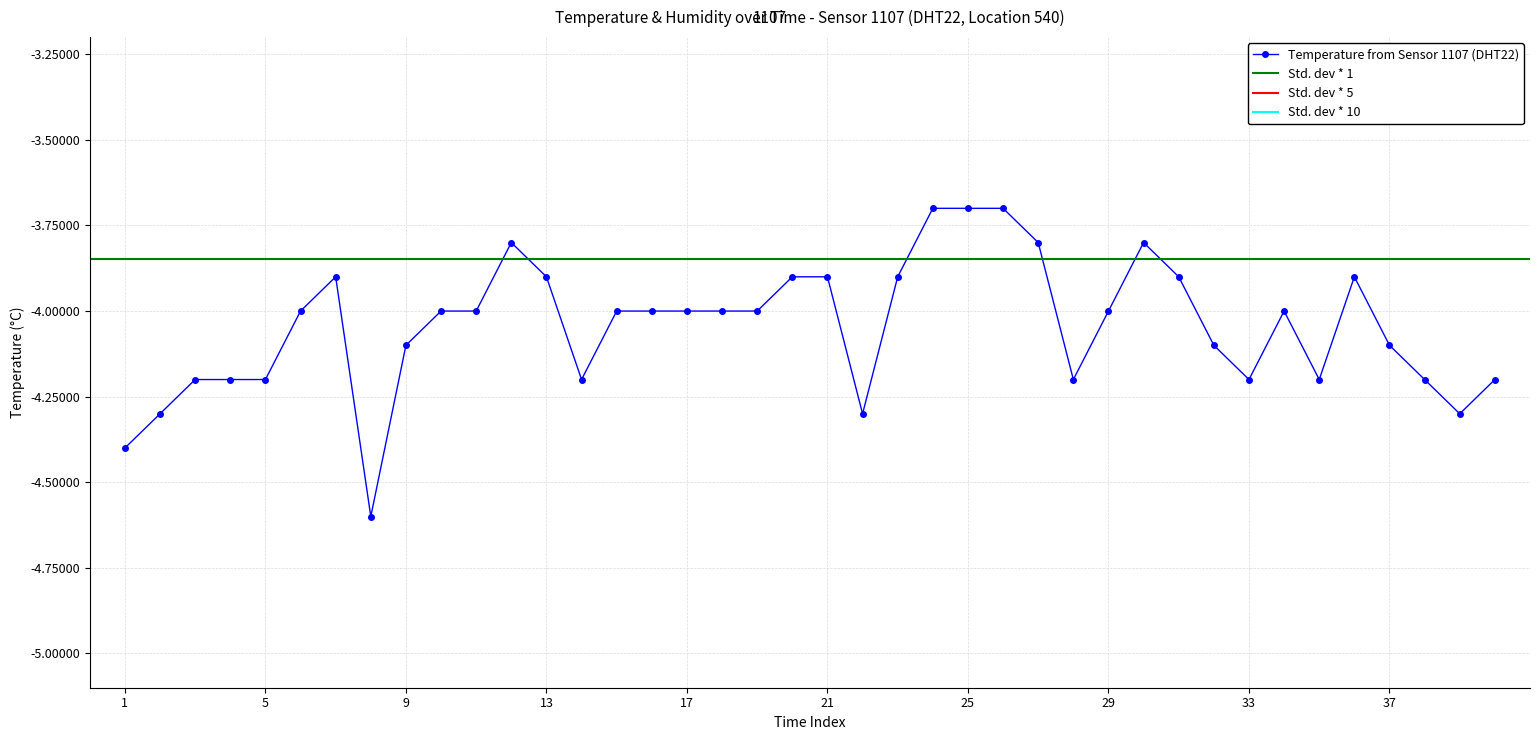

Reading right to left, transcribe all the data shown in this chart.

-4.2	-4.3	-4.2	-4.1	-3.9	-4.2	-4.0	-4.2	-4.1	-3.9	-3.8	-4.0	-4.2	-3.8	-3.7	-3.7	-3.7	-3.9	-4.3	-3.9	-3.9	-4.0	-4.0	-4.0	-4.0	-4.0	-4.2	-3.9	-3.8	-4.0	-4.0	-4.1	-4.6	-3.9	-4.0	-4.2	-4.2	-4.2	-4.3	-4.4